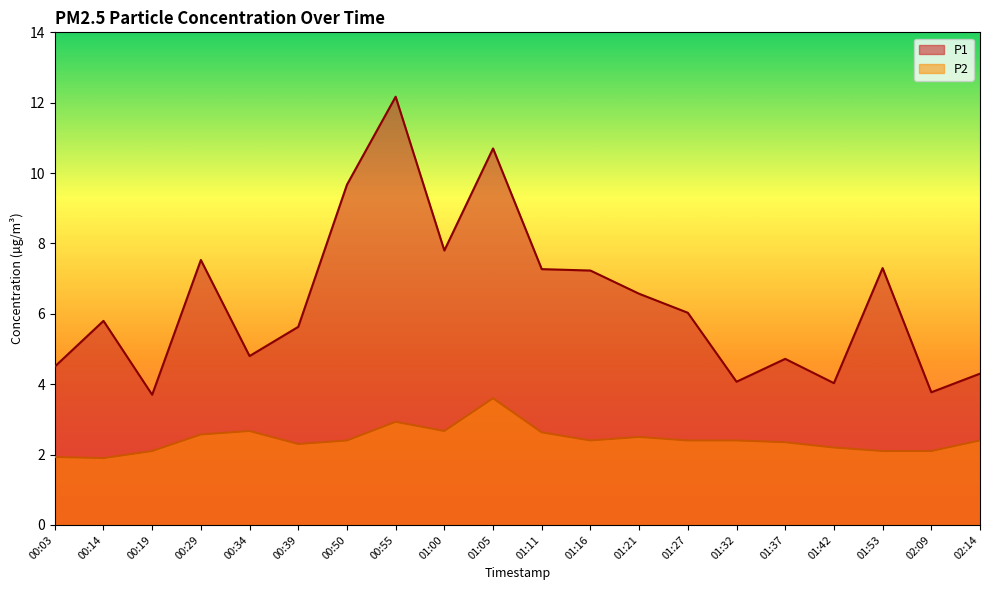

How many values in the P1 series are below 6?

10